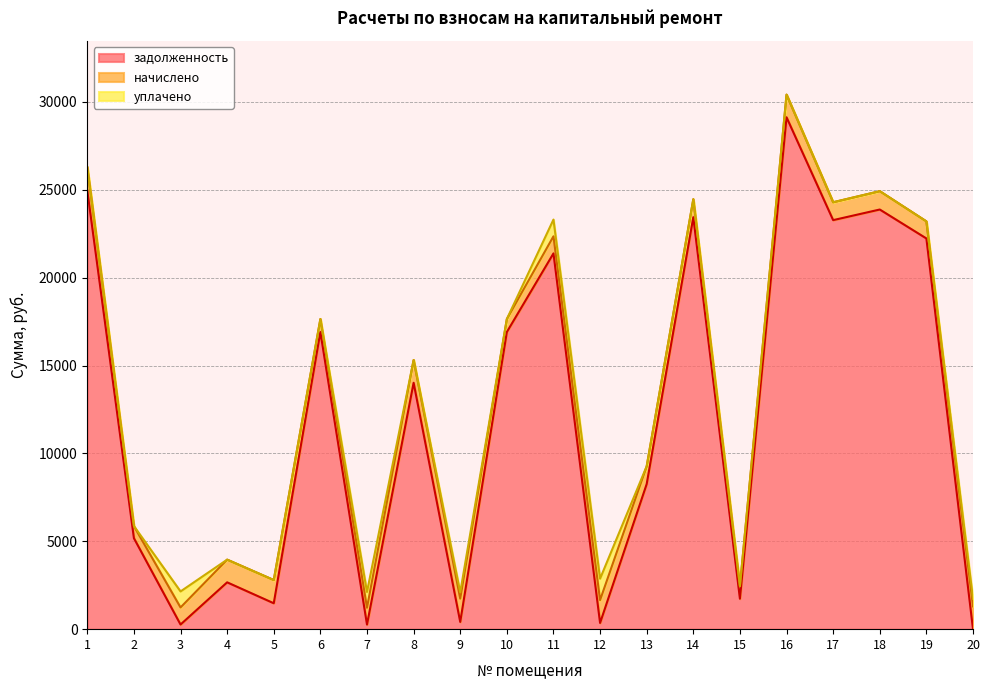

How many lines are shown in the chart?

3